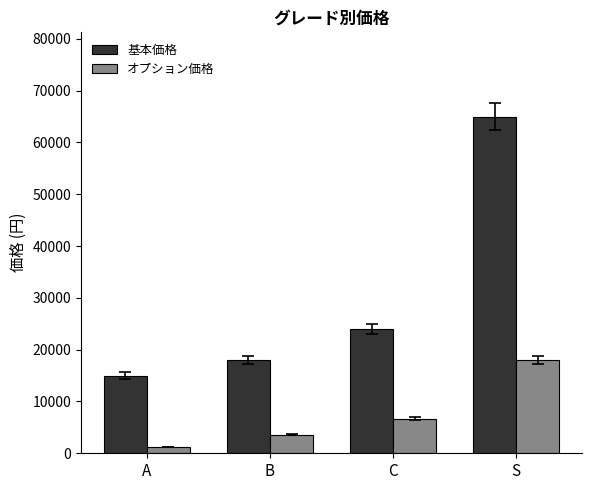

Between A and B, which series saw the biggest shift?

基本価格